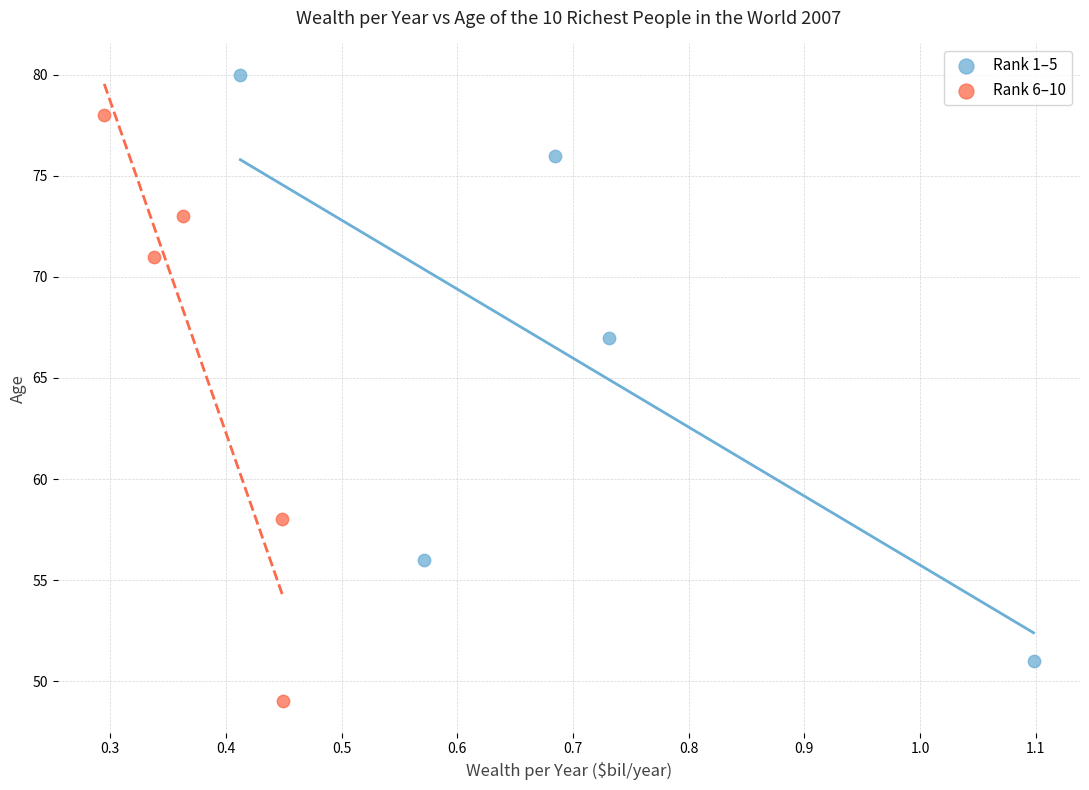

Which series contains the lowest Y value?

Rank 6–10